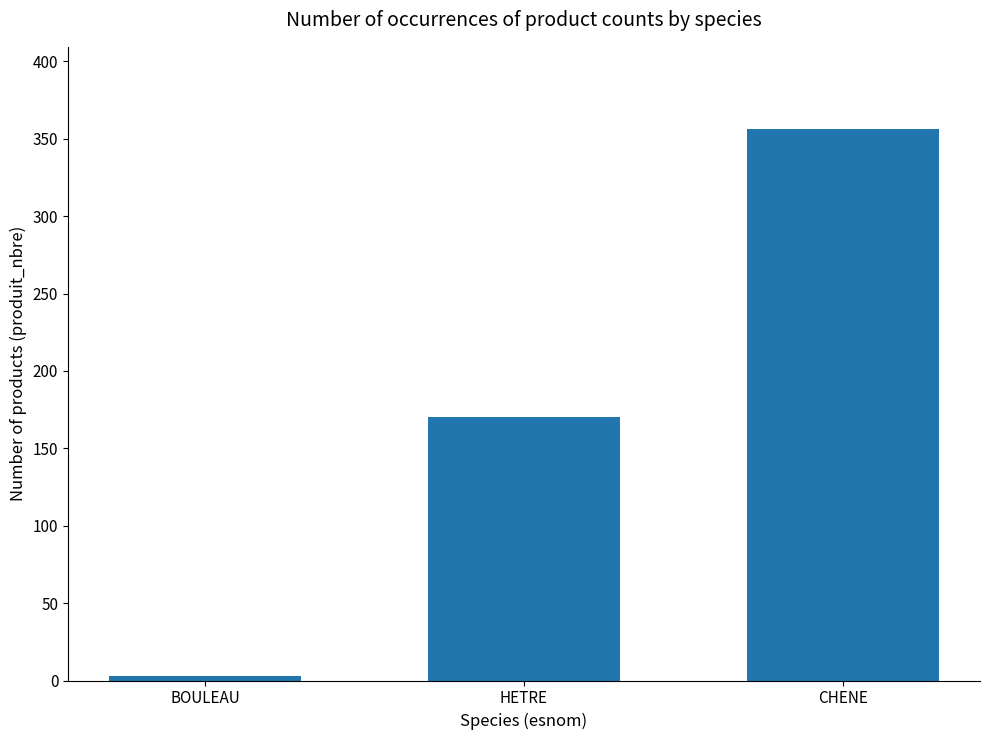

Rank the categories by value from lowest to highest.

BOULEAU, HETRE, CHENE